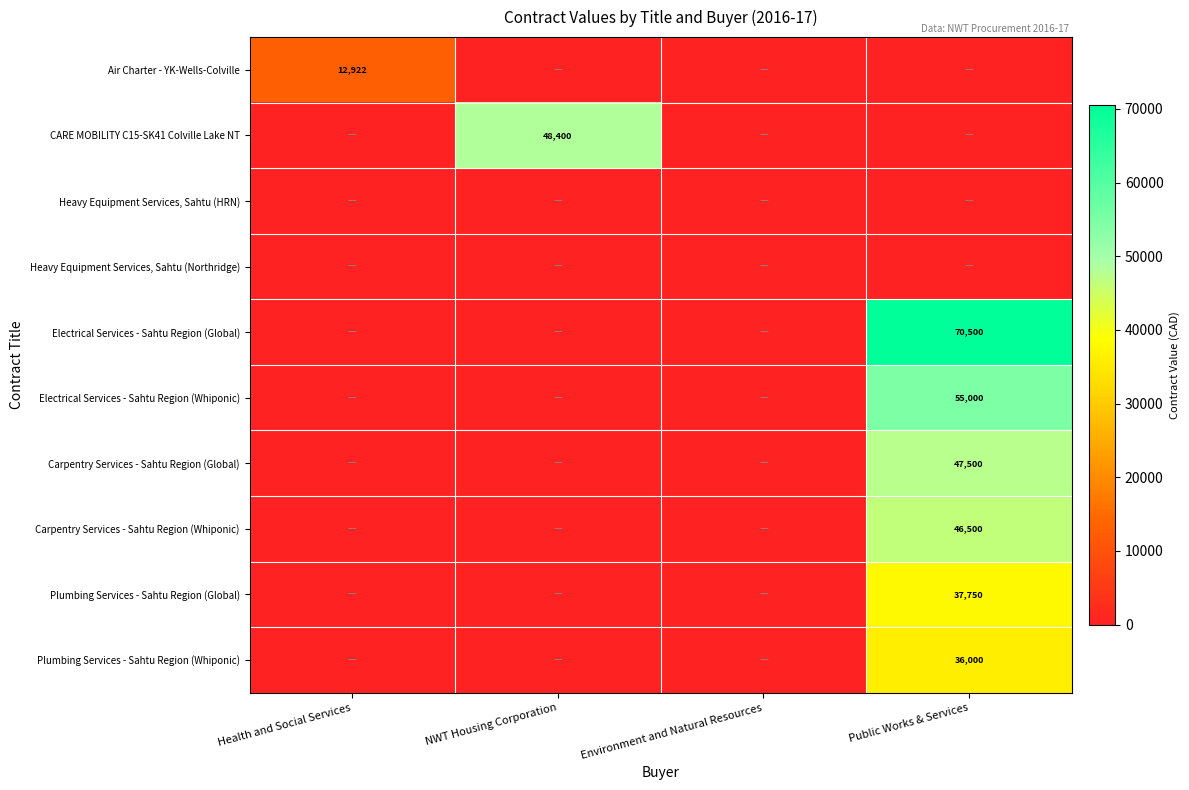

The value of Carpentry Services - Sahtu Region (Whiponic) at Public Works & Services is 46500. True or false?

True